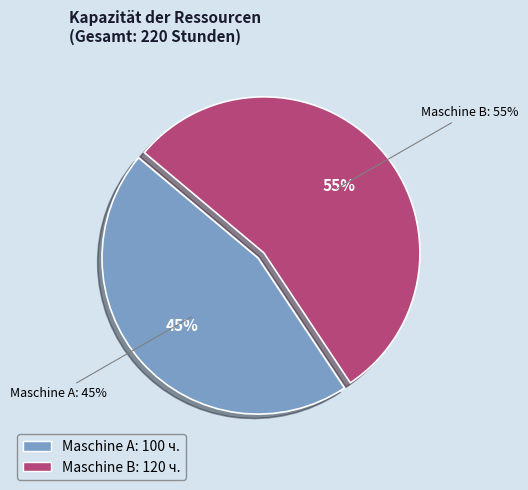

Approximately how many times larger is the value at Maschine A compared to Maschine B?

0.8